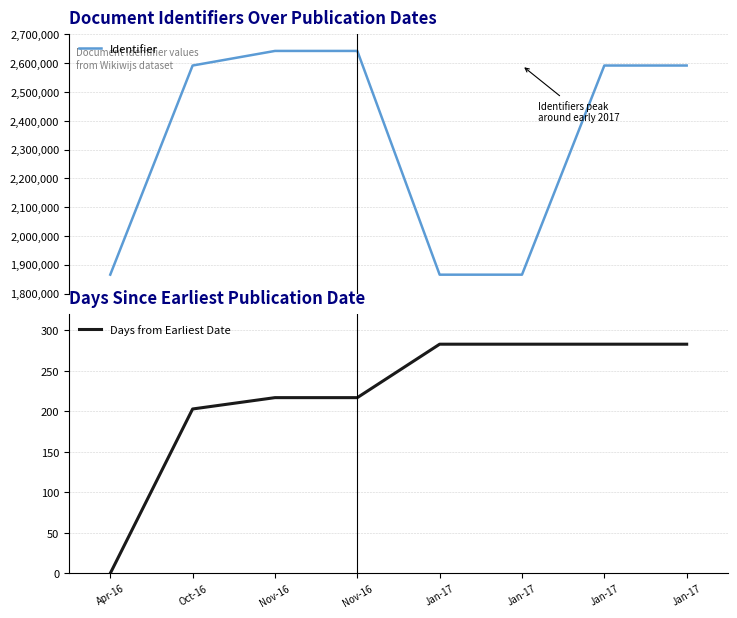

What is the difference between the Days from Earliest Date values at Jan-17 and Apr-16?

283